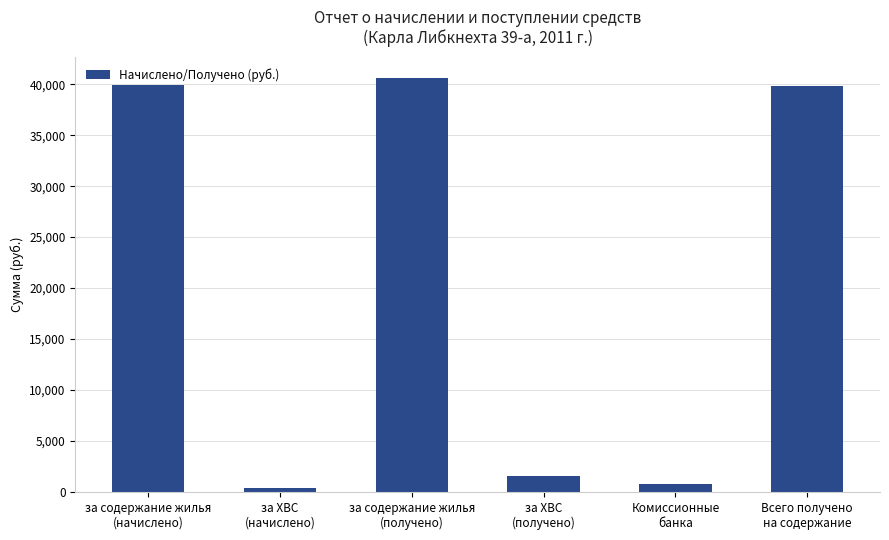

What is the ratio of the value at за ХВС
(начислено) to the value at за ХВС
(получено)?

0.3